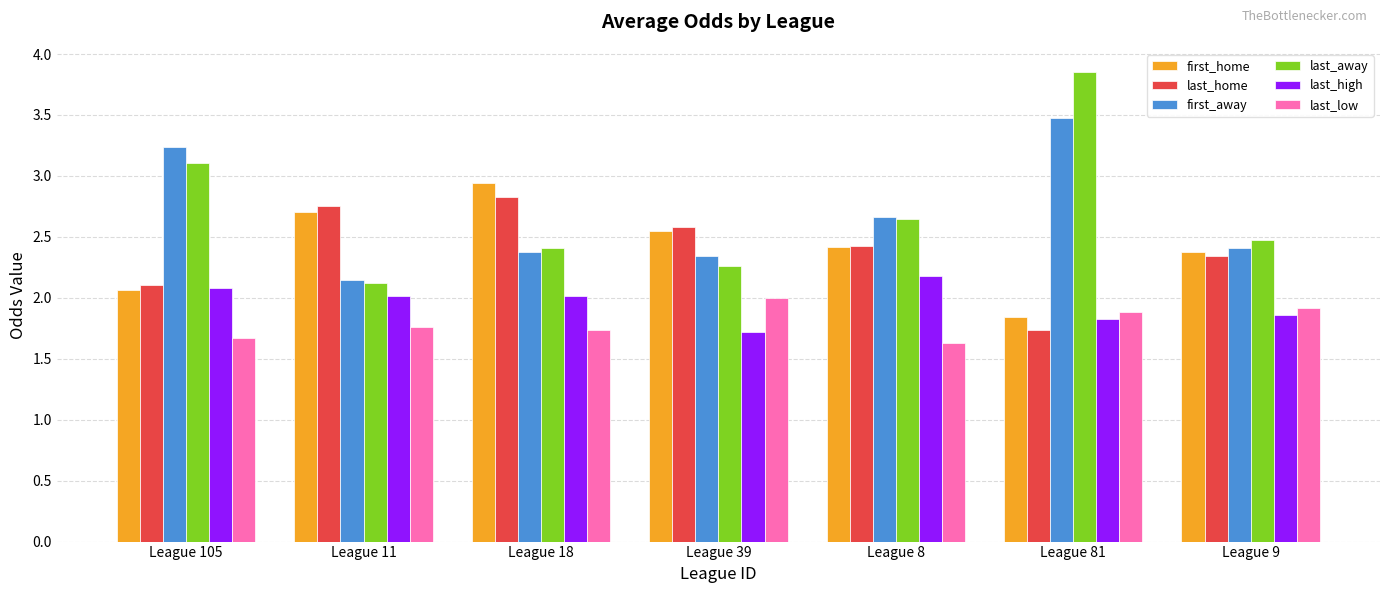

How many groups of bars are there?

7